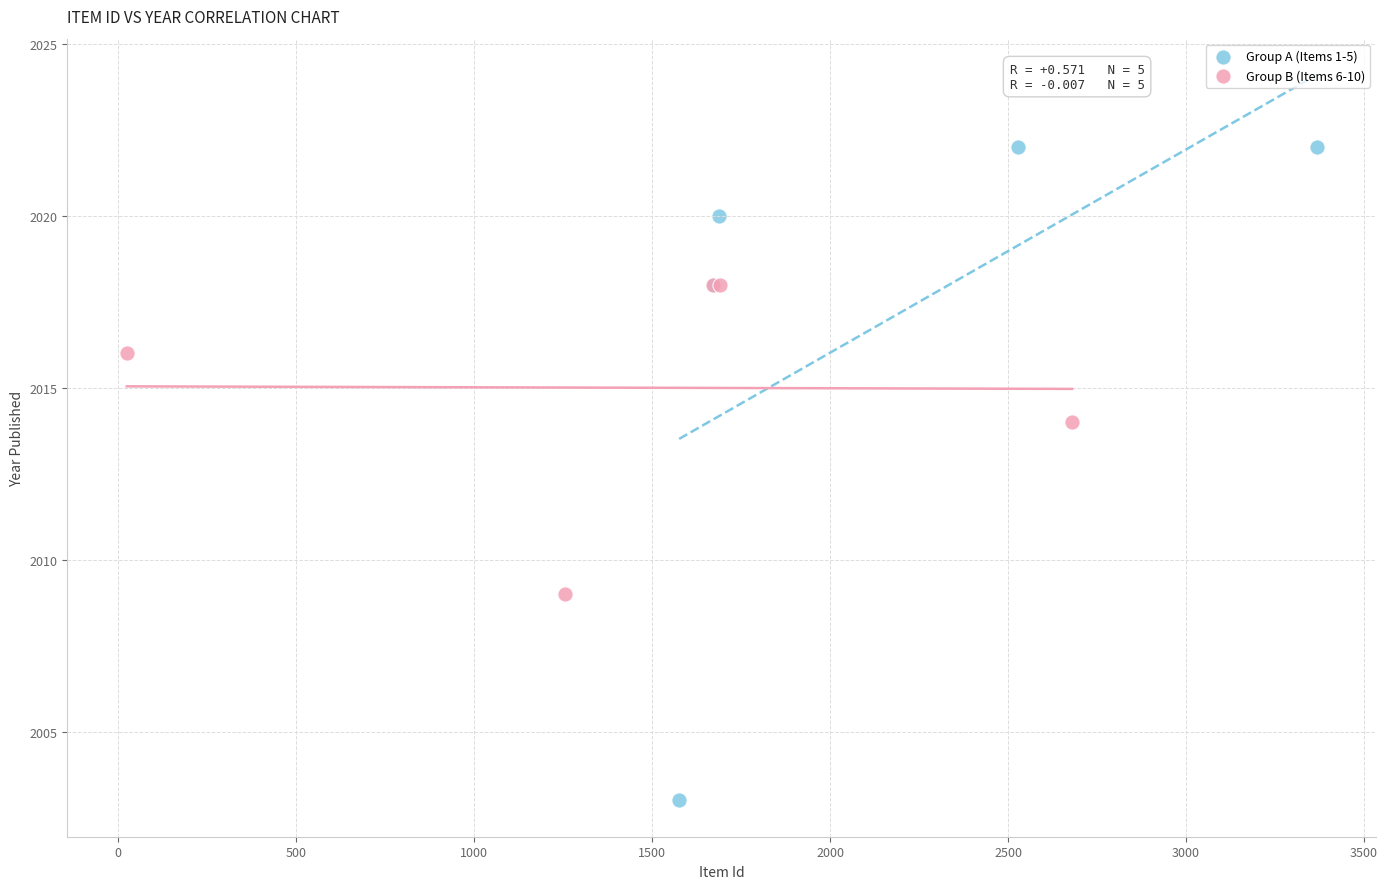

Which series has the widest spread of Y values?

Group A (Items 1-5)